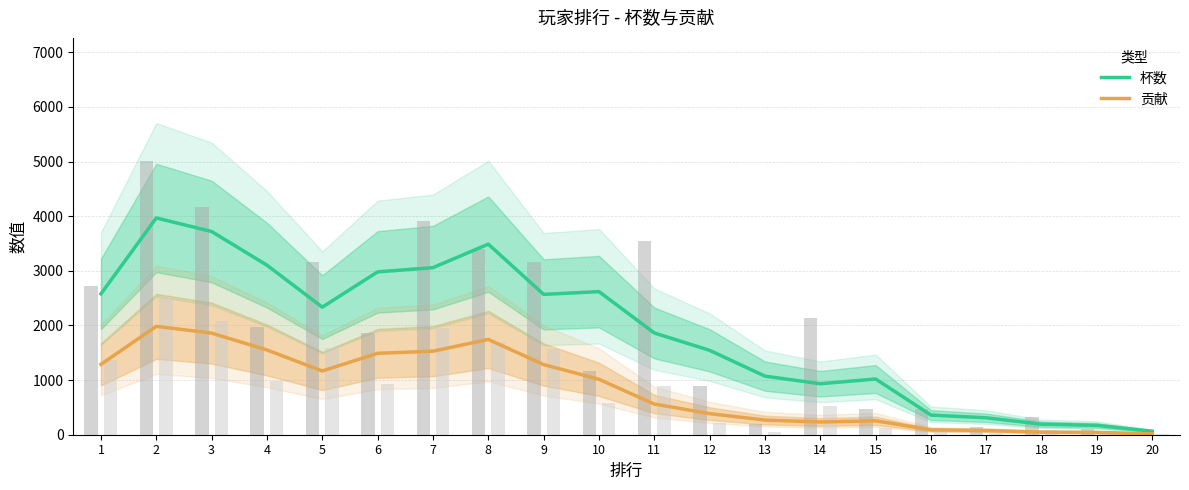

What is the average value of the 贡献 series?

844.6